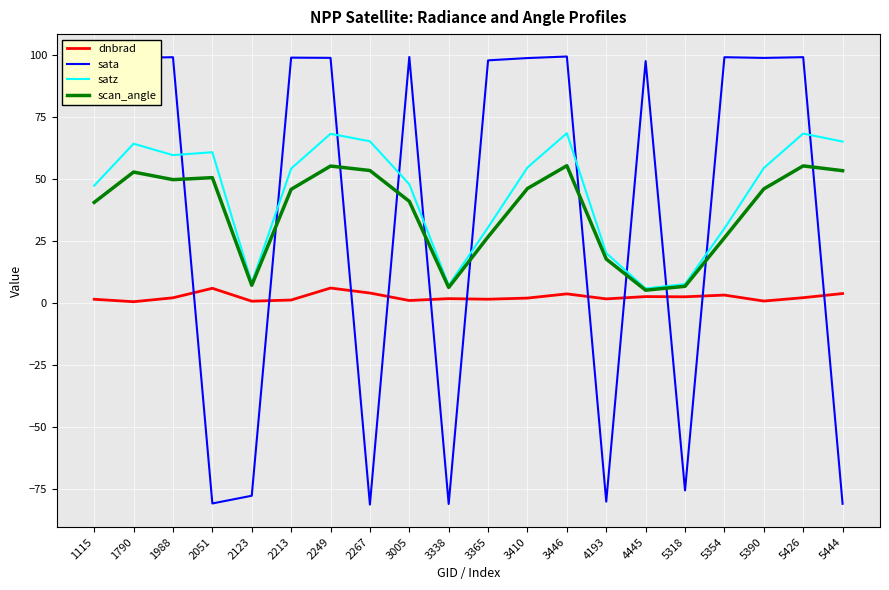

What is the difference between the sata values at 4193 and 2267?

1.2